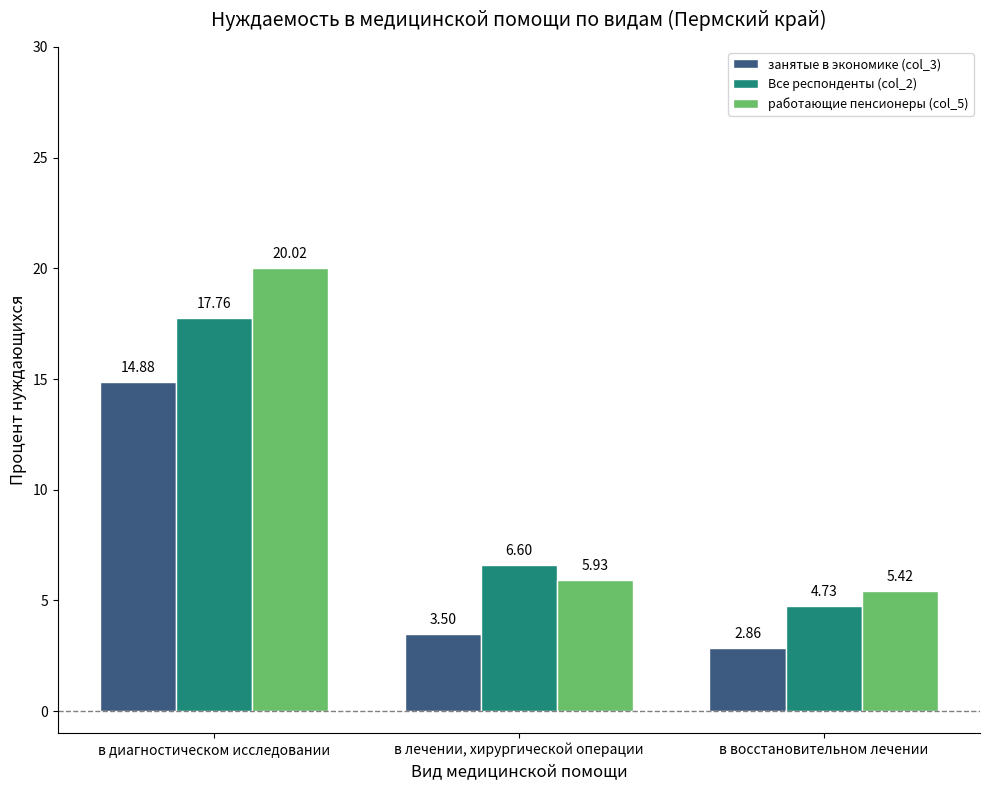

What is the value of the работающие пенсионеры (col_5) bar at the 3rd from the left?

5.4